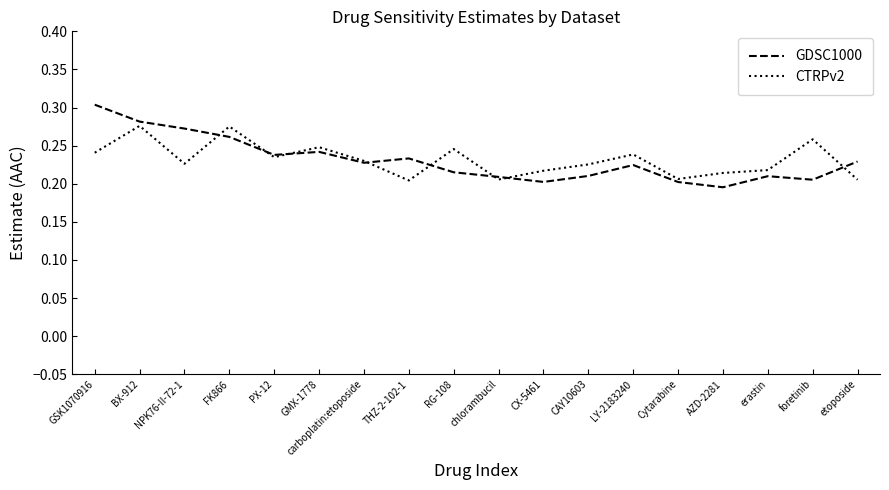

What position from the right is THZ-2-102-1?

11